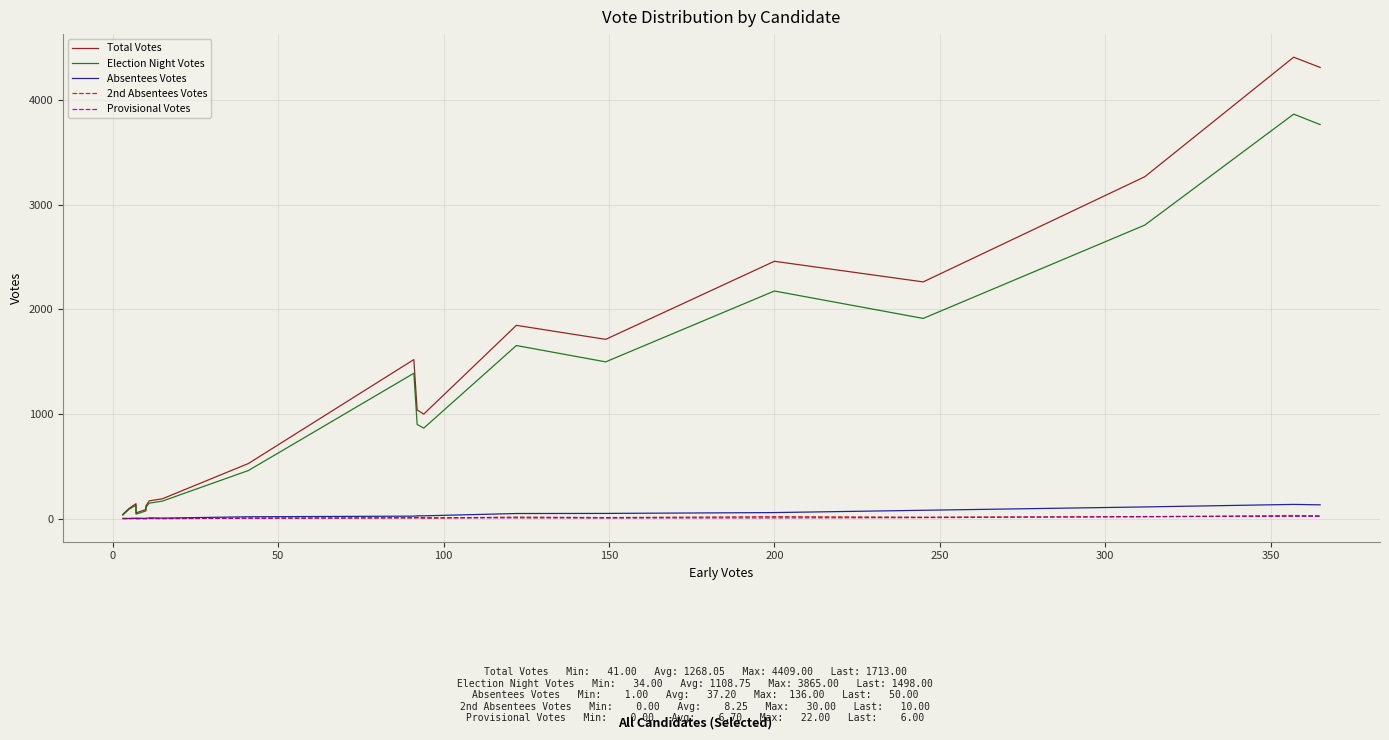

At which category does Provisional Votes reach its first local peak?

50